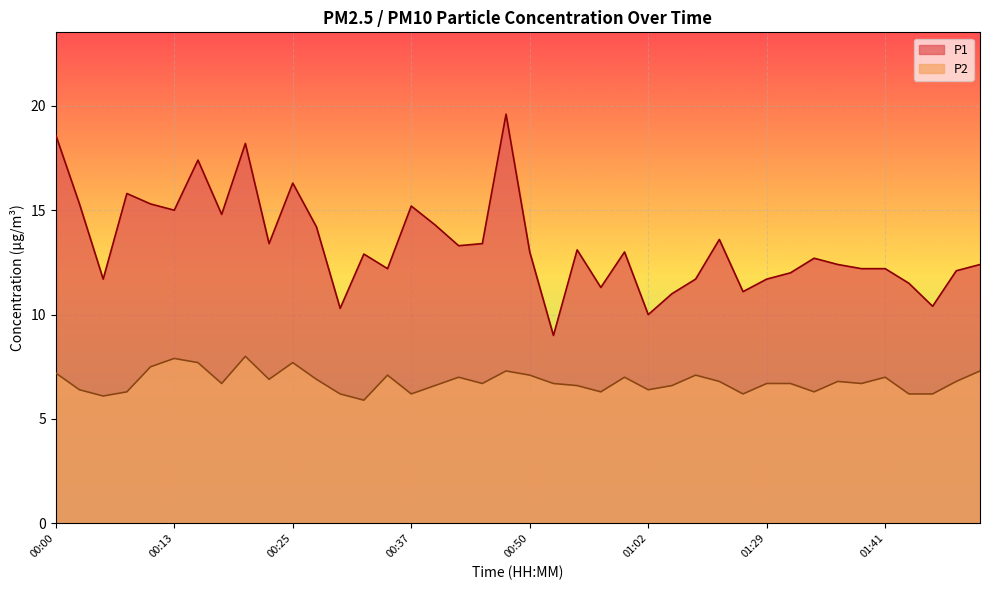

List the series in order of their peak value, highest first.

P1, P2